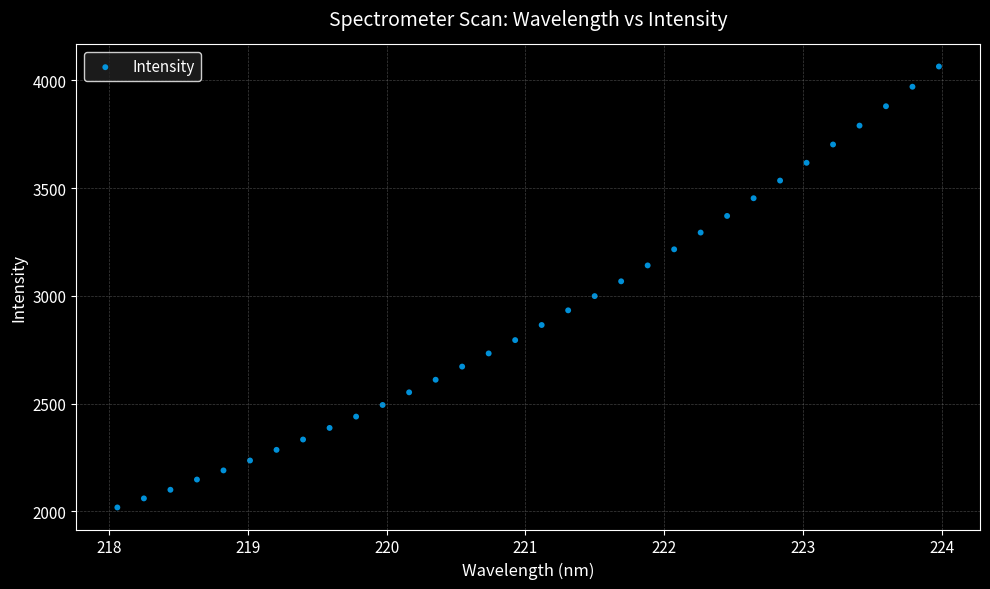

What is the range of X values (max minus min)?

5.9